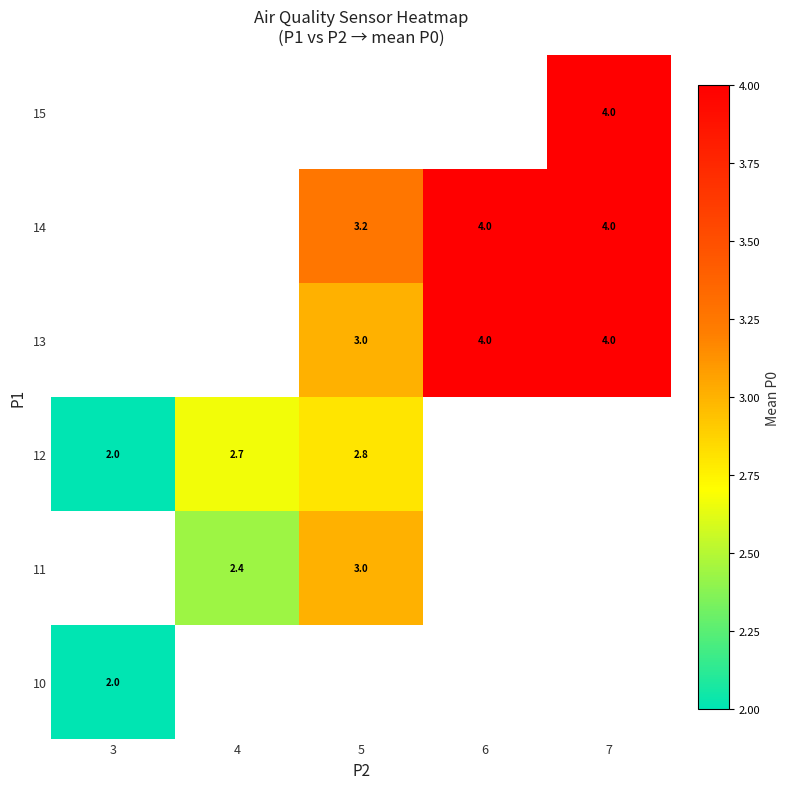

Is it true that 12 equals 2.0 at 3?

True